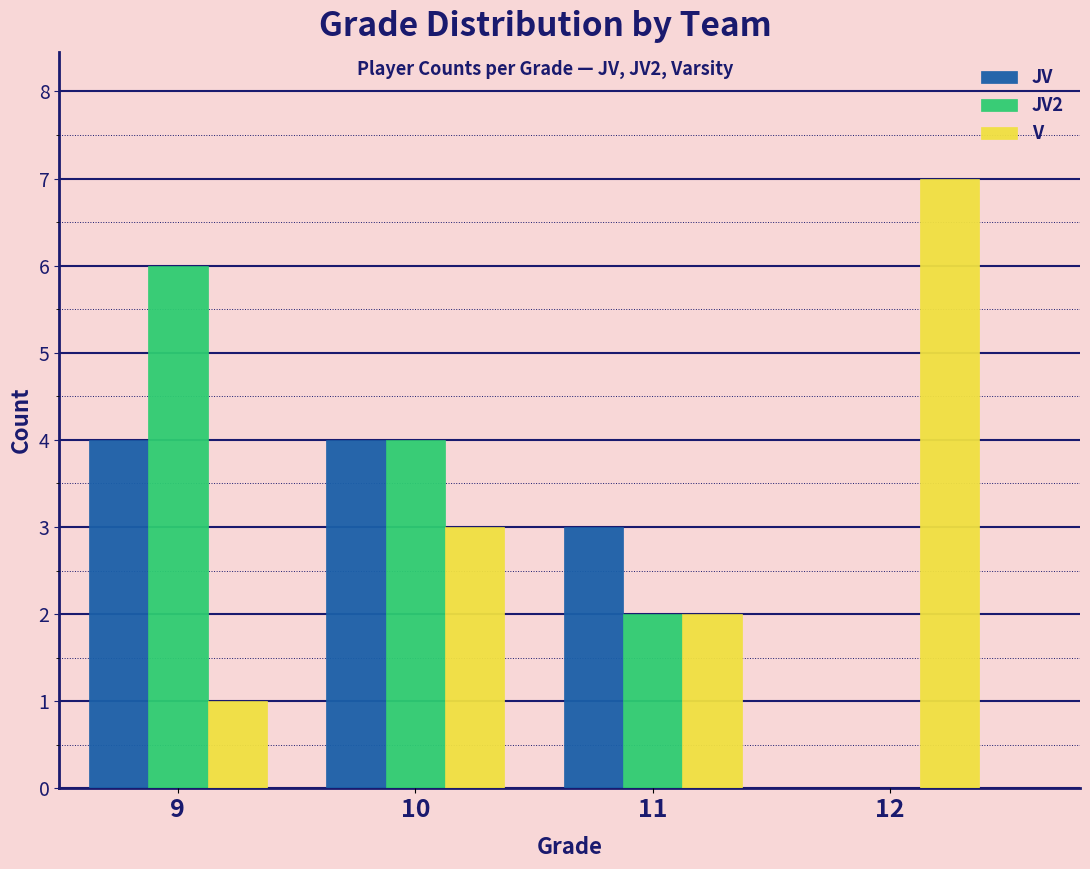

Reading left to right, extract all data points from this chart.

JV: 9=4	10=4	11=3	12=0
JV2: 9=6	10=4	11=2	12=0
V: 9=1	10=3	11=2	12=7